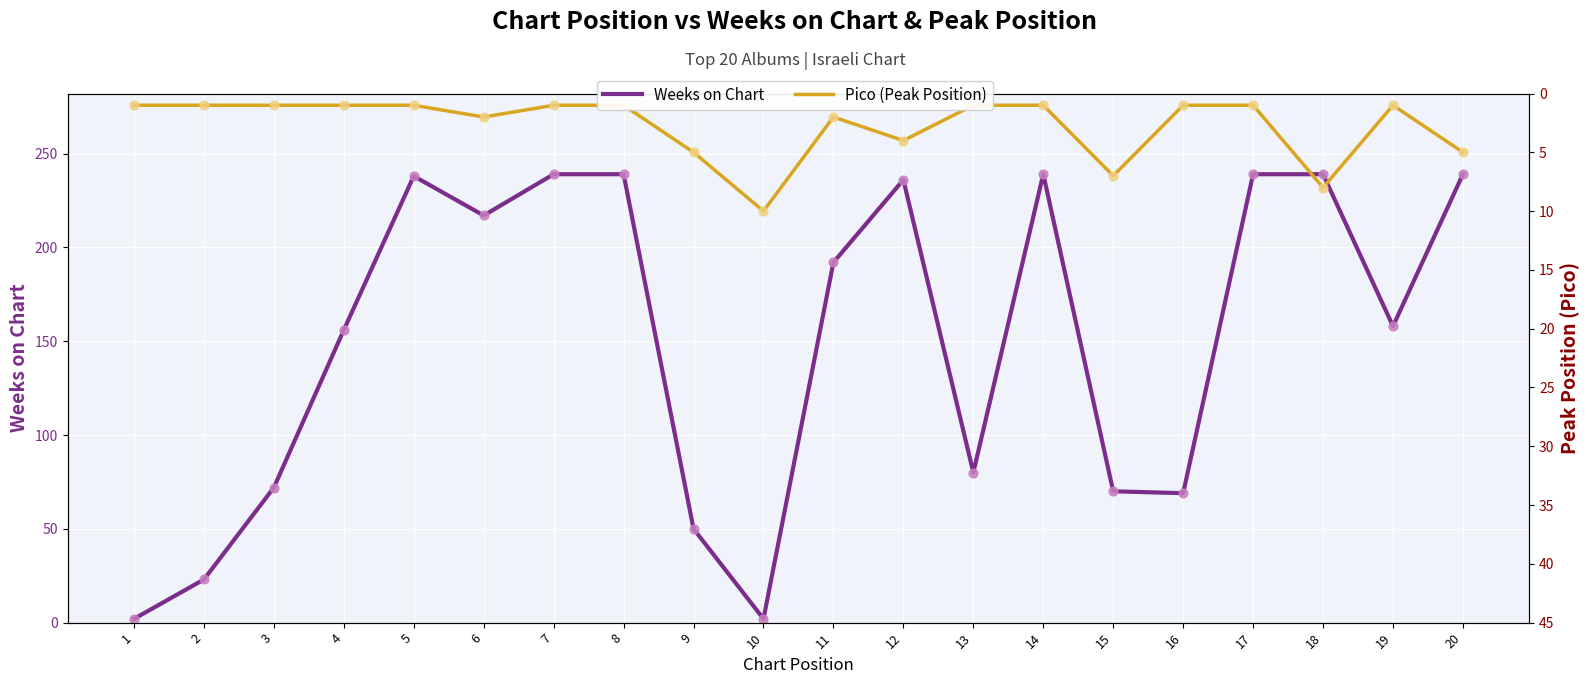

Is the value of Weeks on Chart at 7 greater than the value of Pico (Peak Position) at 16?

Yes